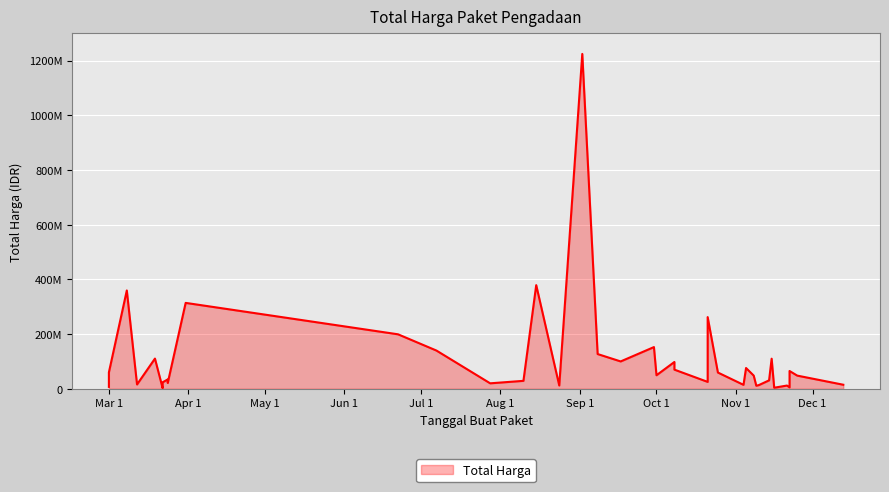

Where is the data nearest to the value 613538875?

2022-08-15